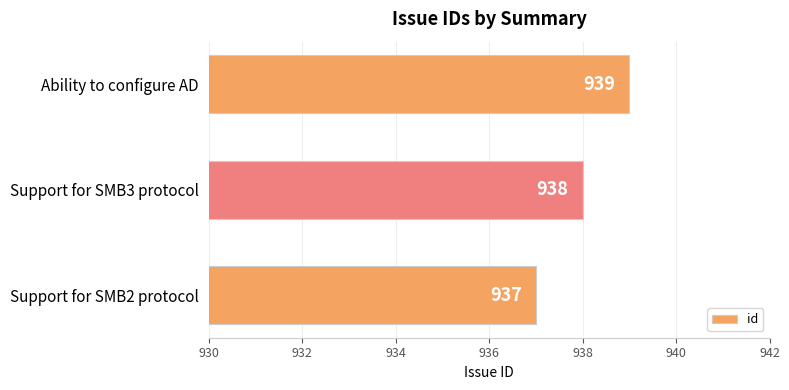

Which label corresponds to the largest value in the chart?

Ability to configure AD